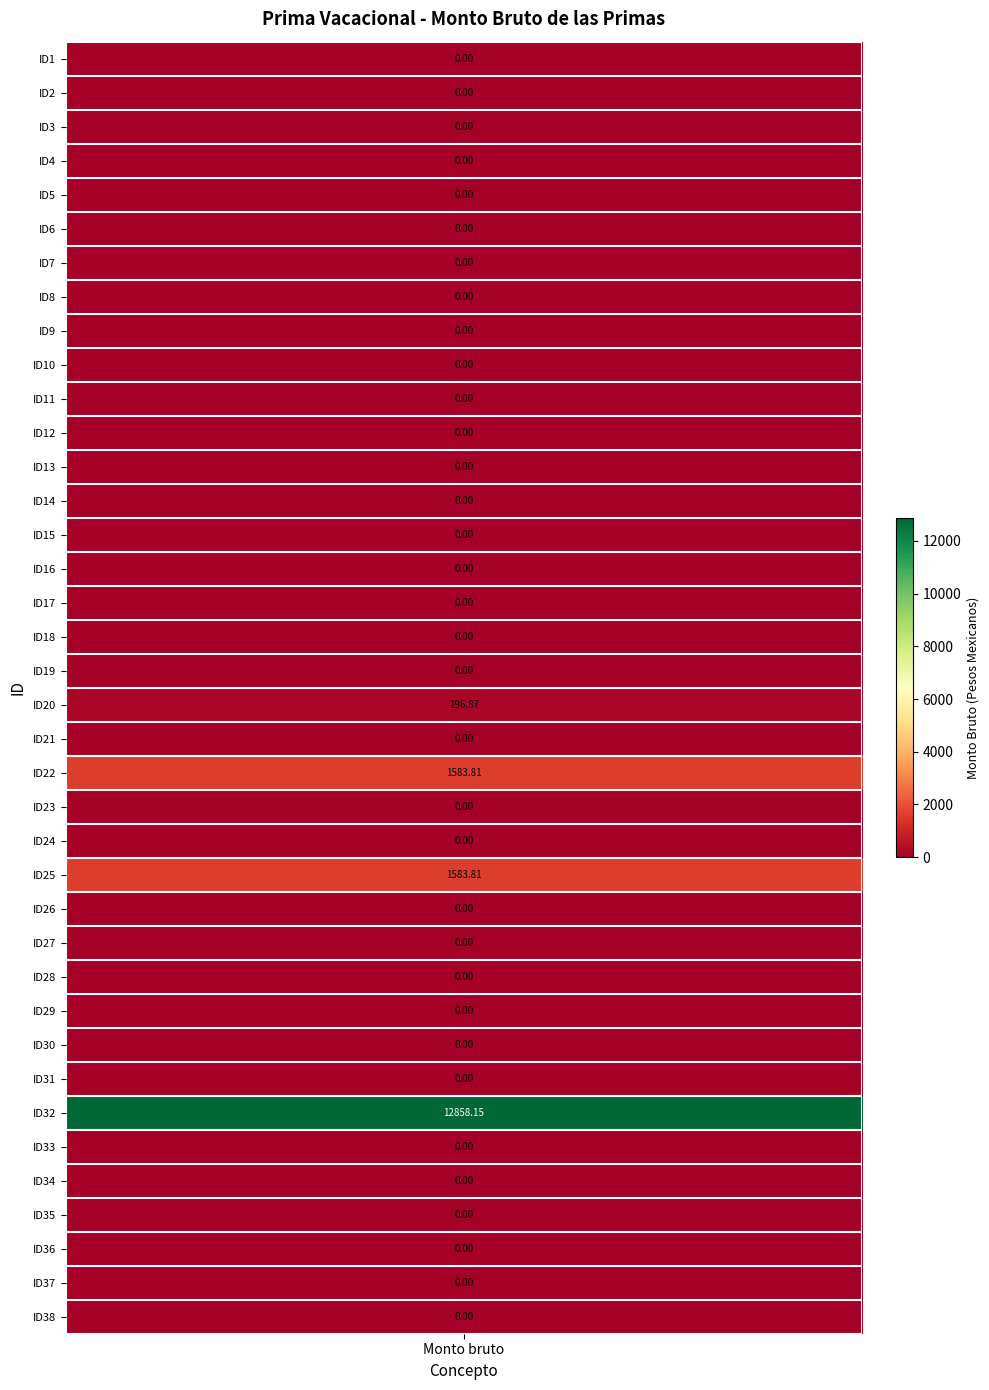

Reading left to right, list all the values displayed in this chart.

0.0	0.0	0.0	0.0	0.0	0.0	0.0	0.0	0.0	0.0	0.0	0.0	0.0	0.0	0.0	0.0	0.0	0.0	0.0	196.9	0.0	1583.8	0.0	0.0	1583.8	0.0	0.0	0.0	0.0	0.0	0.0	12858.1	0.0	0.0	0.0	0.0	0.0	0.0